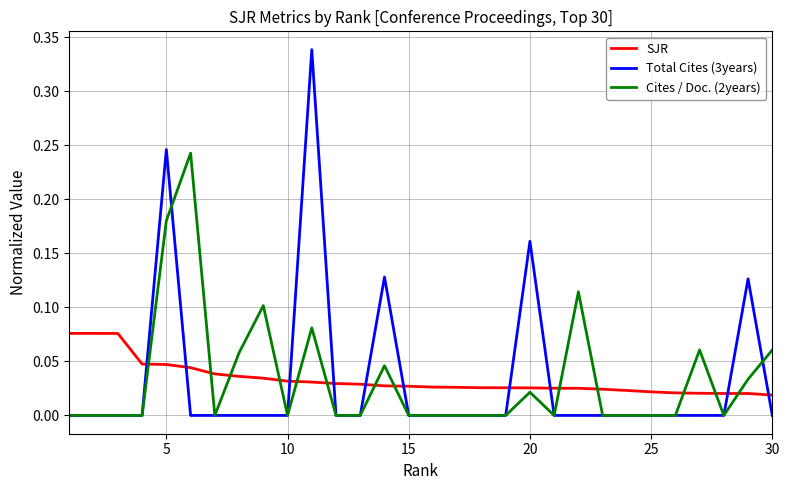

Which series ends up on top after the final intersection of SJR and Total Cites (3years)?

SJR